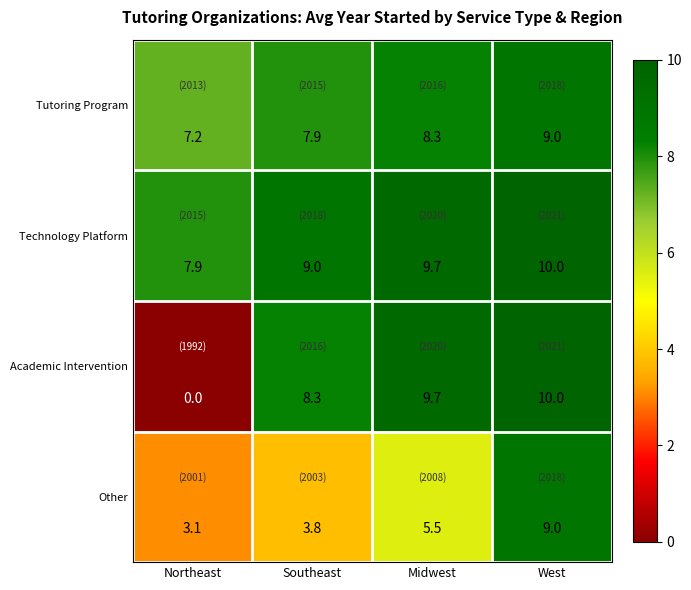

List the series in order of their overall mean, lowest first.

Other, Academic Intervention, Tutoring Program, Technology Platform